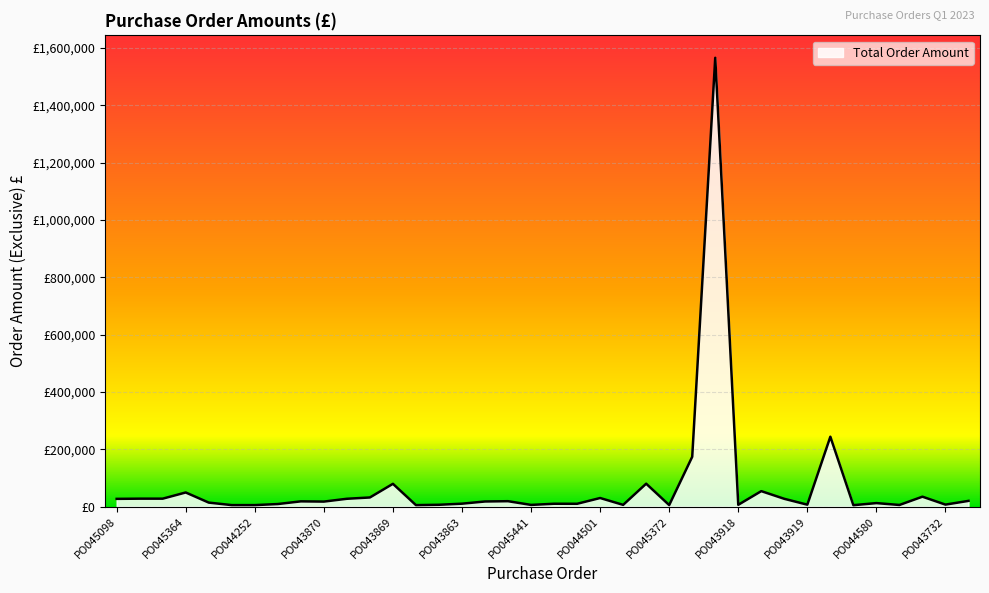

Which label corresponds to the largest value in the chart?

PO045561